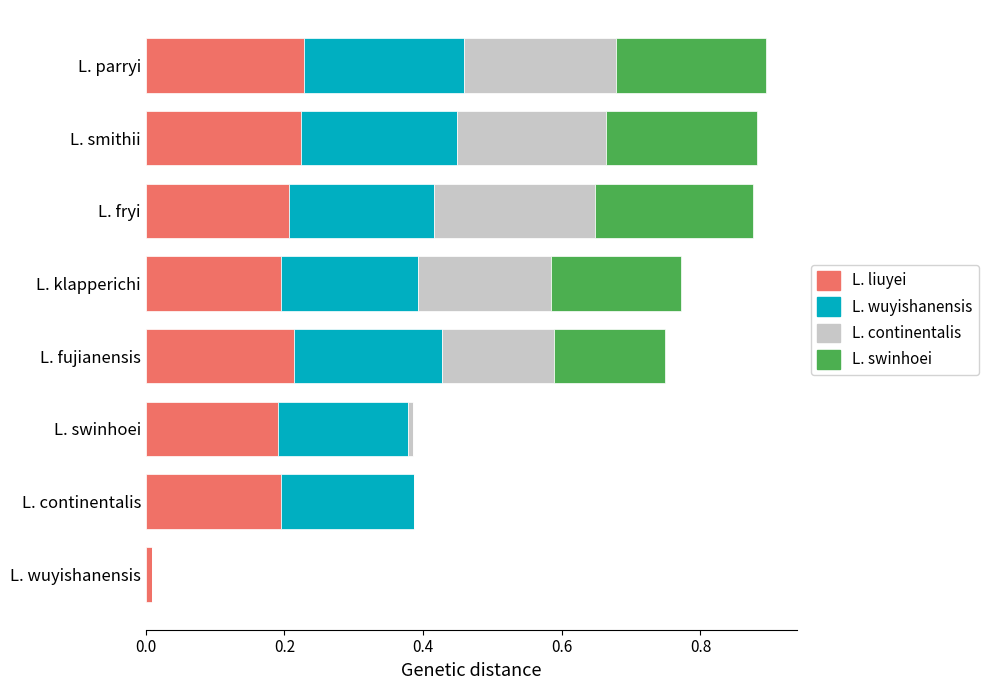

Is it true that L. liuyei equals 0.1 at L. fujianensis?

False